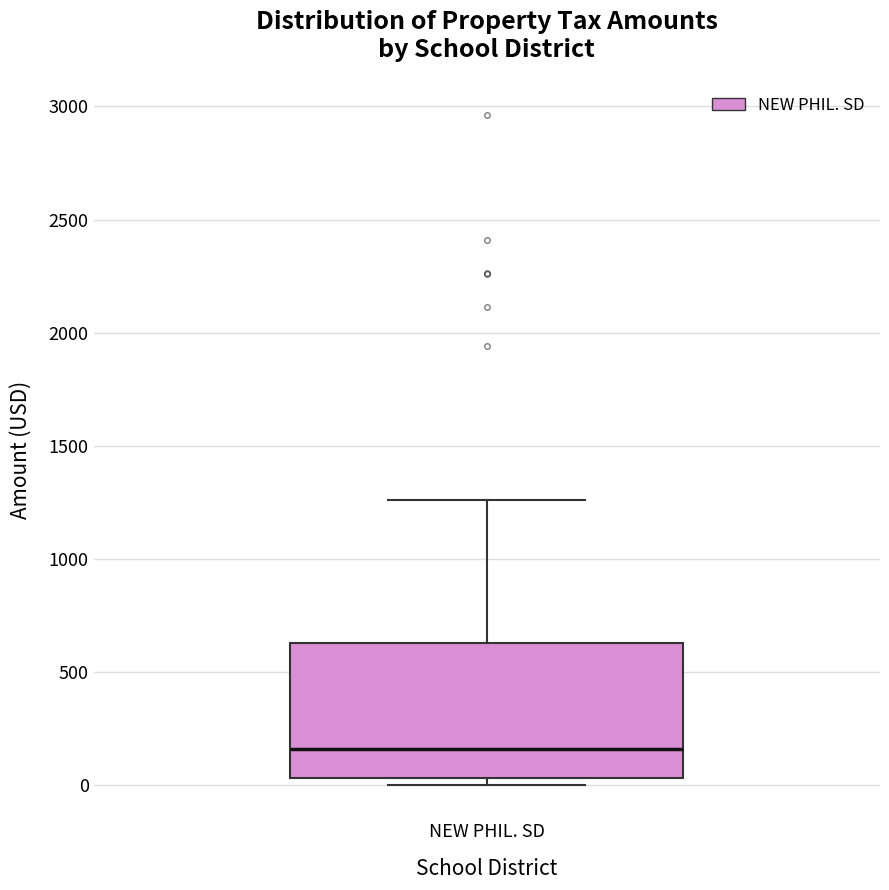

Transcribe this box plot: give where the median line is, the range the box spans, and where the two whiskers end, as read against the y-axis. The values are not printed on the chart, so give them approximately, as read against the axis.

median 150, box 50 to 650, whiskers 0 to 1250